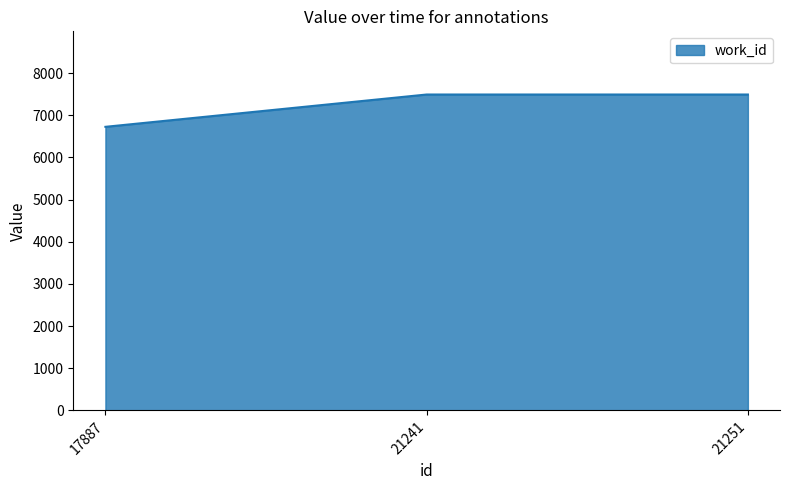

What is the greatest value displayed?

7490